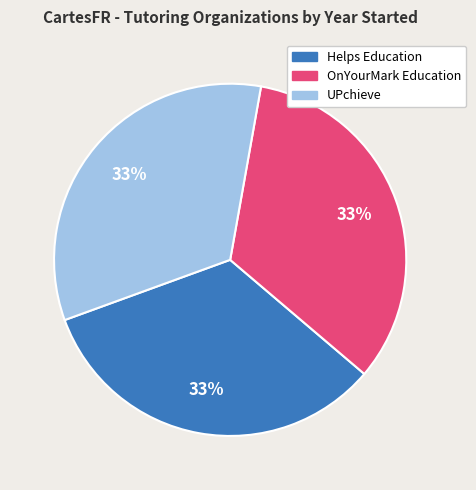

What is the ratio of the value at UPchieve to the value at Helps Education?

1.0